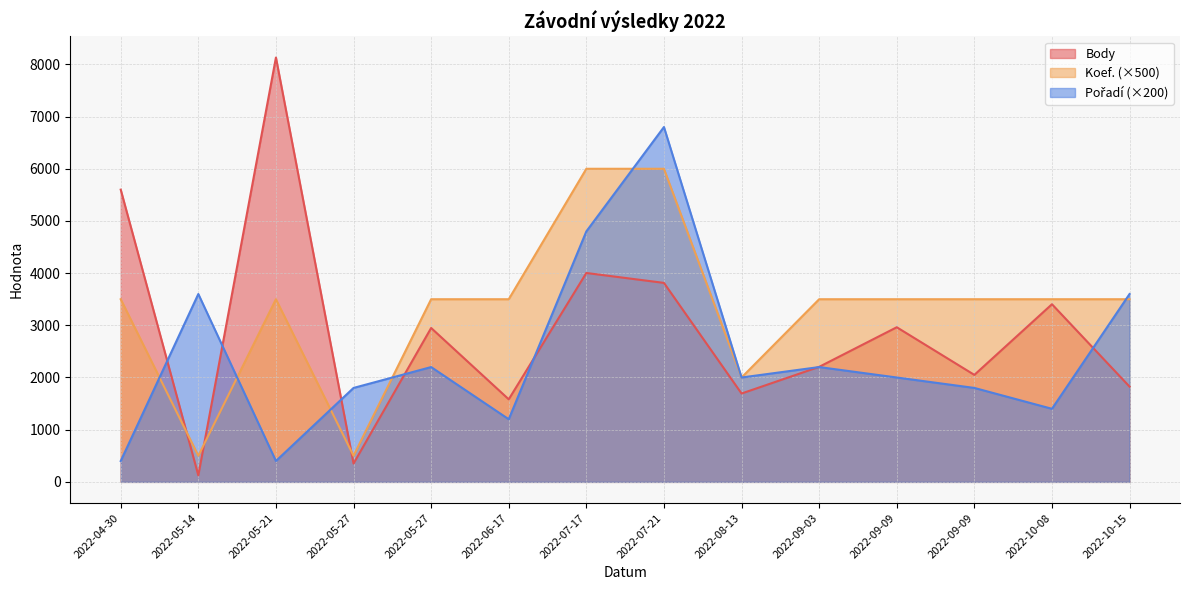

List the series in order of their peak value, highest first.

Body, Pořadí, Koef.